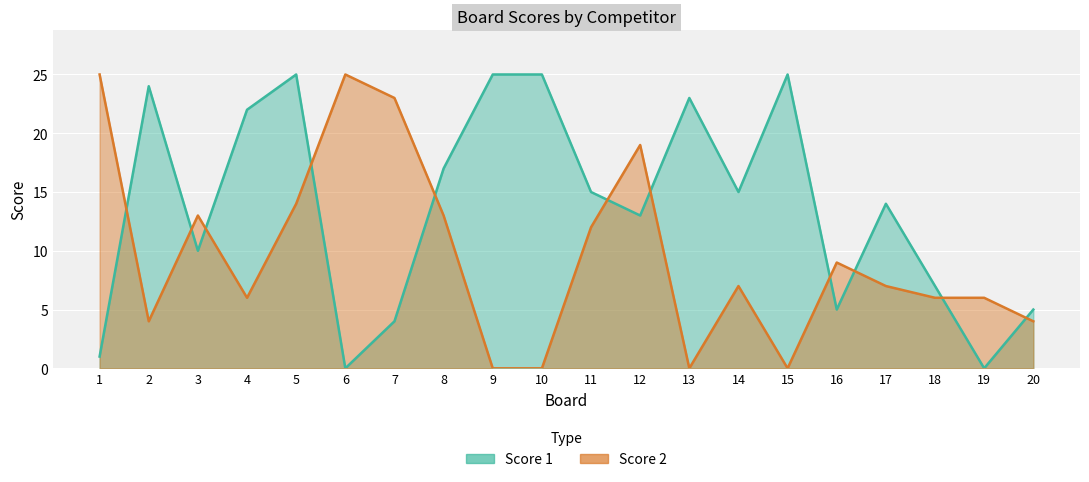

How many values in the Score 2 series are below 7?

9